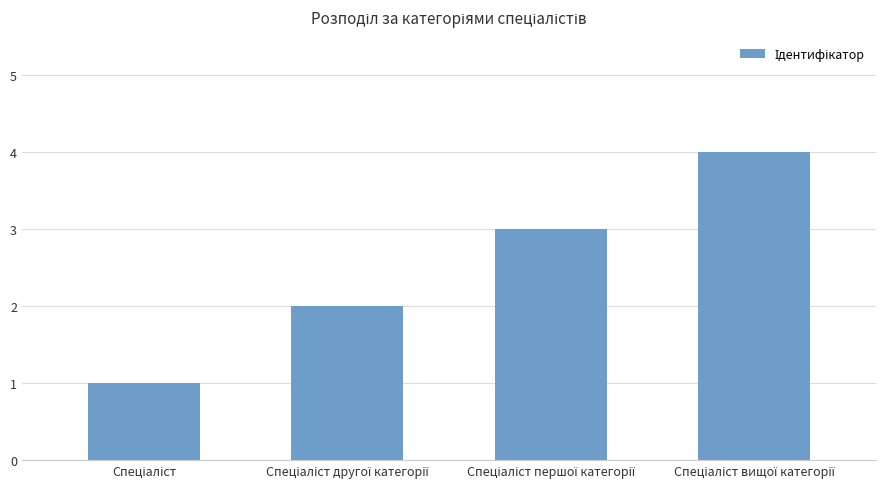

How many categories are shown in the chart?

4